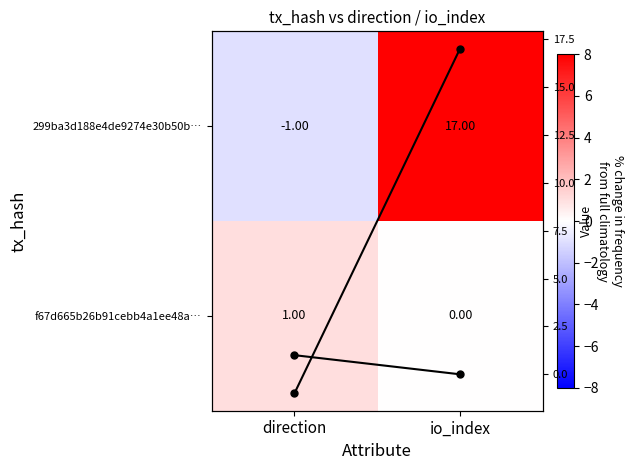

What is the spread (max minus min) of values at direction?

2